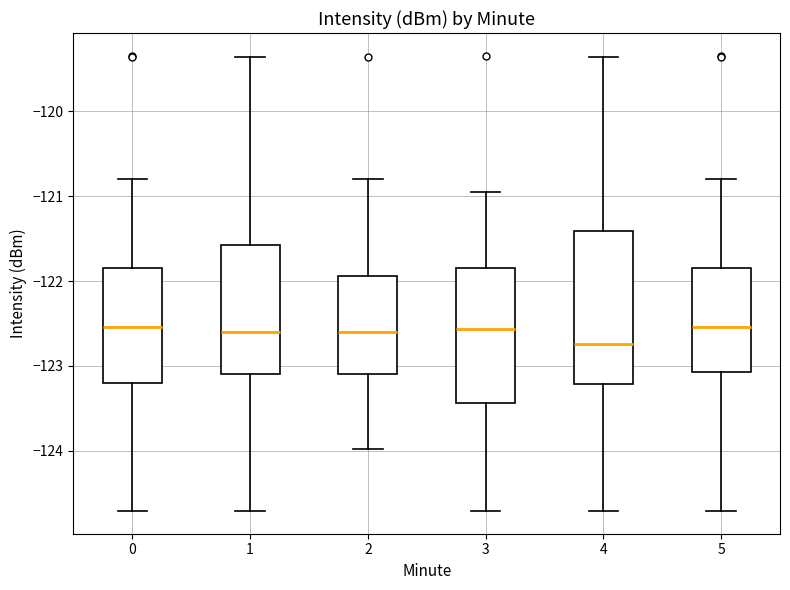

Where does the median line of the box at x = 5 sit on the y-axis? The values are not printed on the chart, so give them approximately, as read against the axis.

-122.5